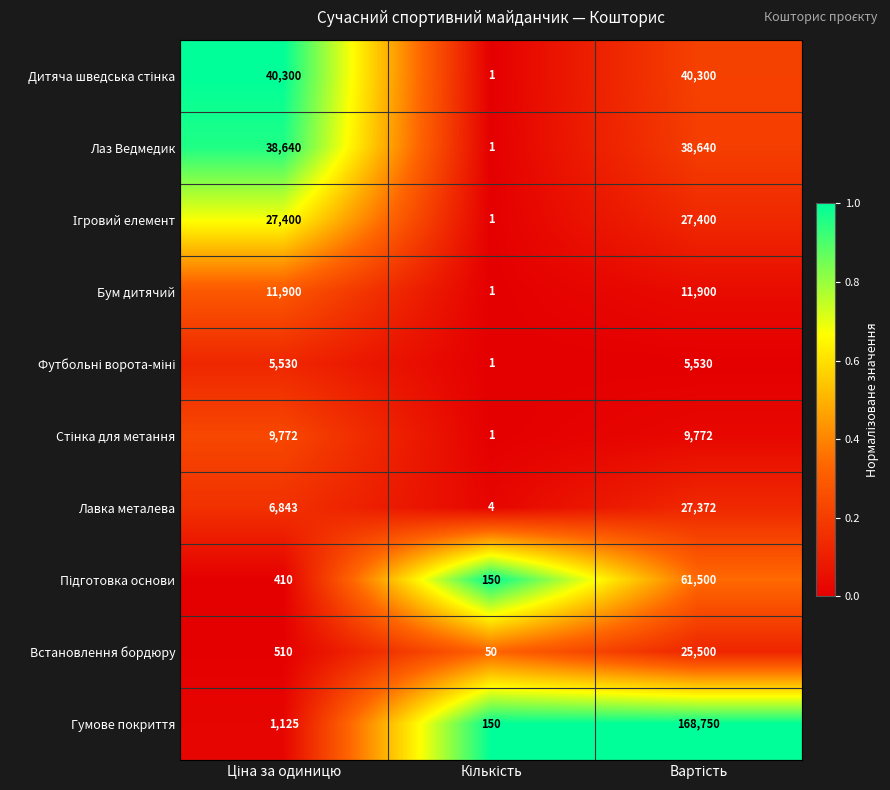

What is the sum of all Гумове покриття values?

170025